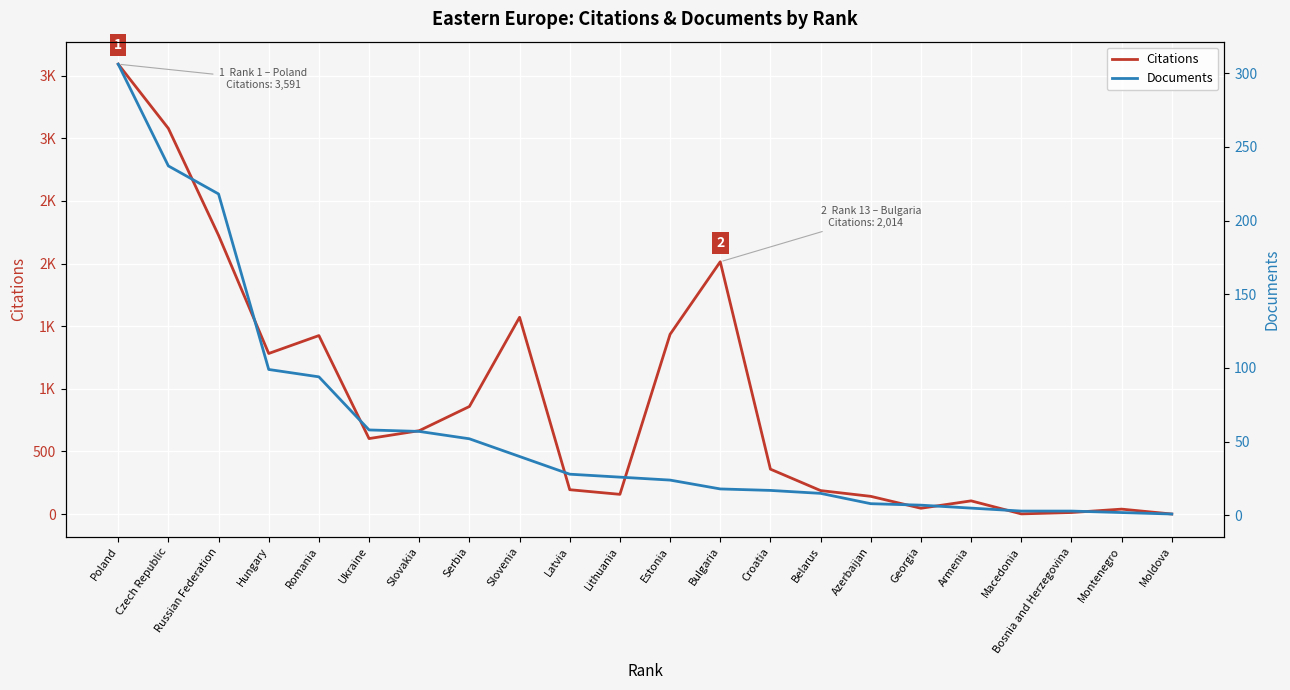

How many interior local peaks does the Citations series have?

5